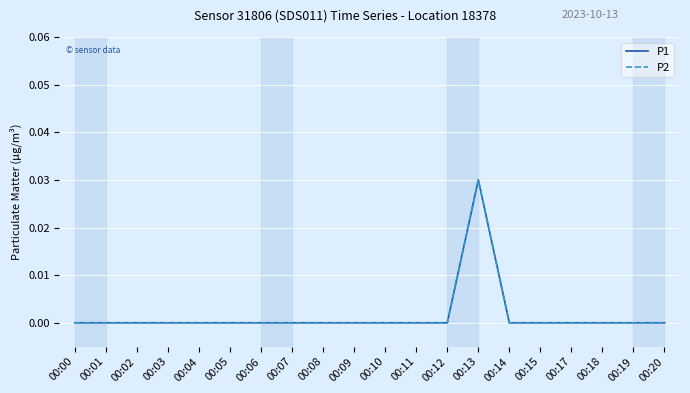

Which series has the largest total across all categories?

P1